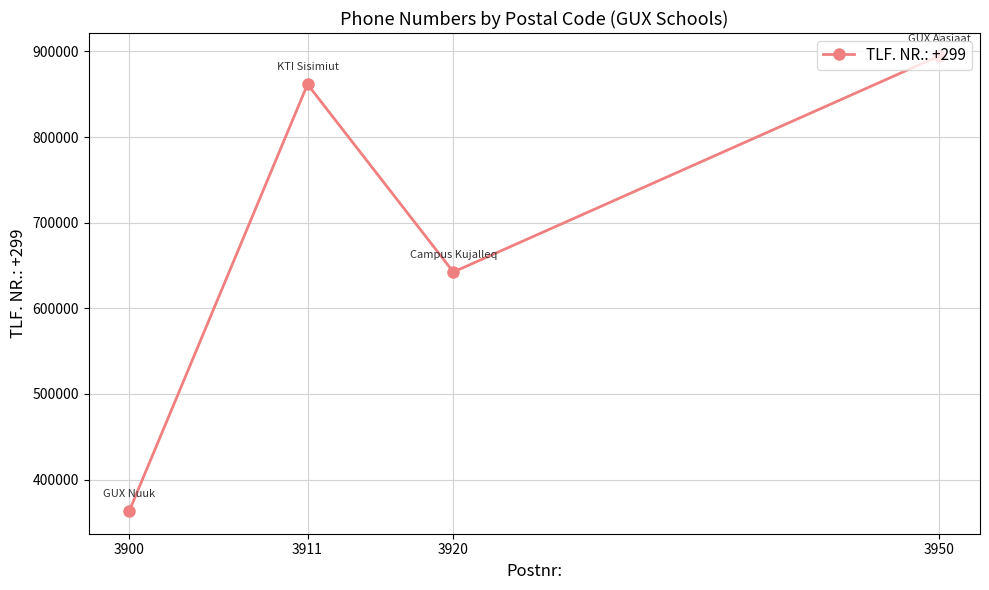

What is the sum of the values at 3920 and 3911?

1503999